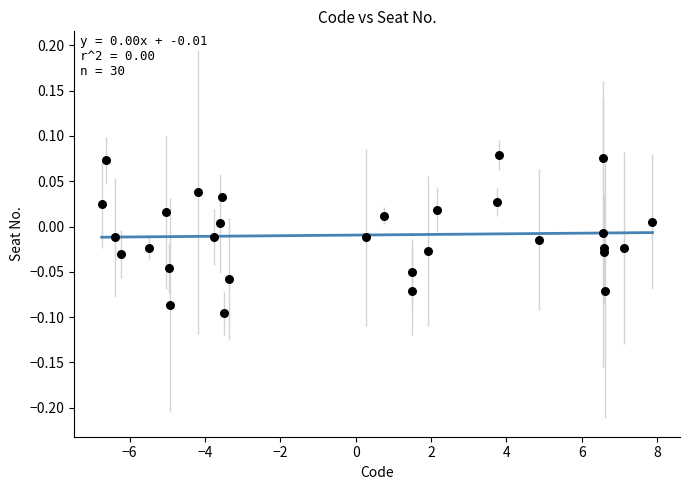

What is the range of X values (max minus min)?

14.6